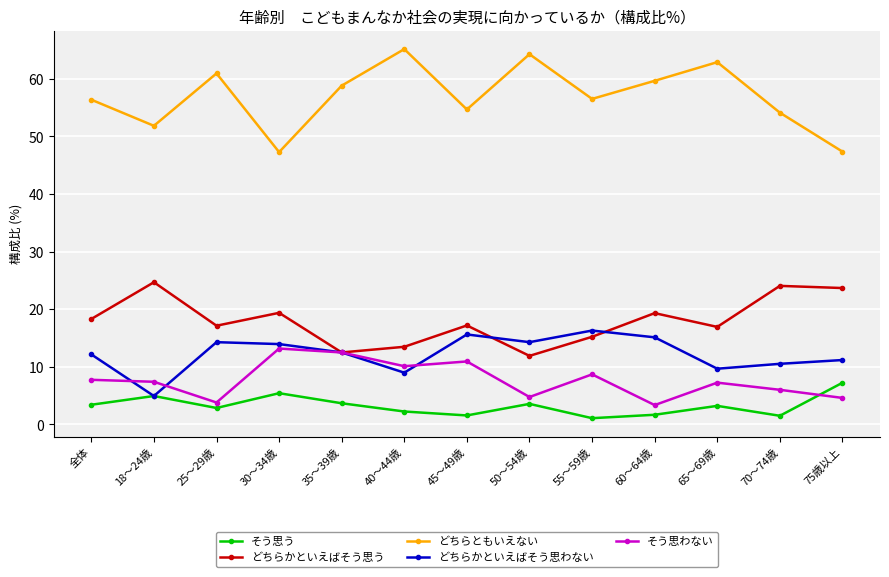

True or false: どちらともいえない and そう思う cross at least once.

False